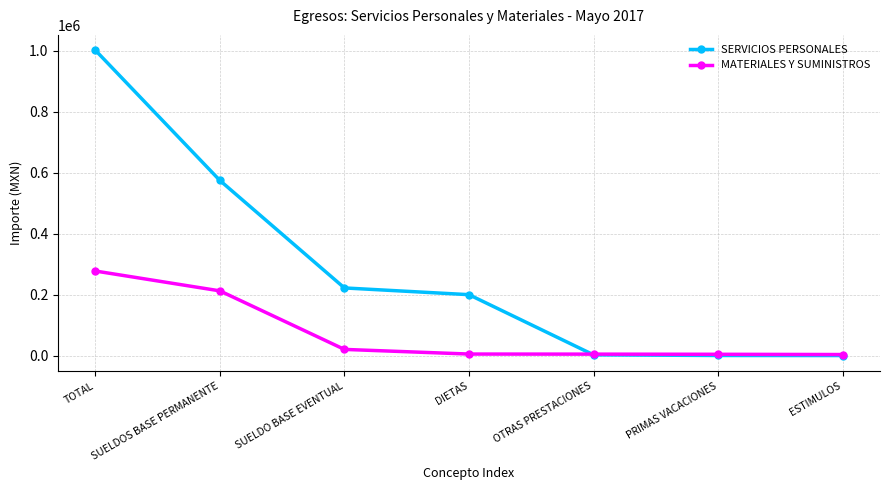

What is the value of the MATERIALES Y SUMINISTROS point at the 1st from the left?

277832.9